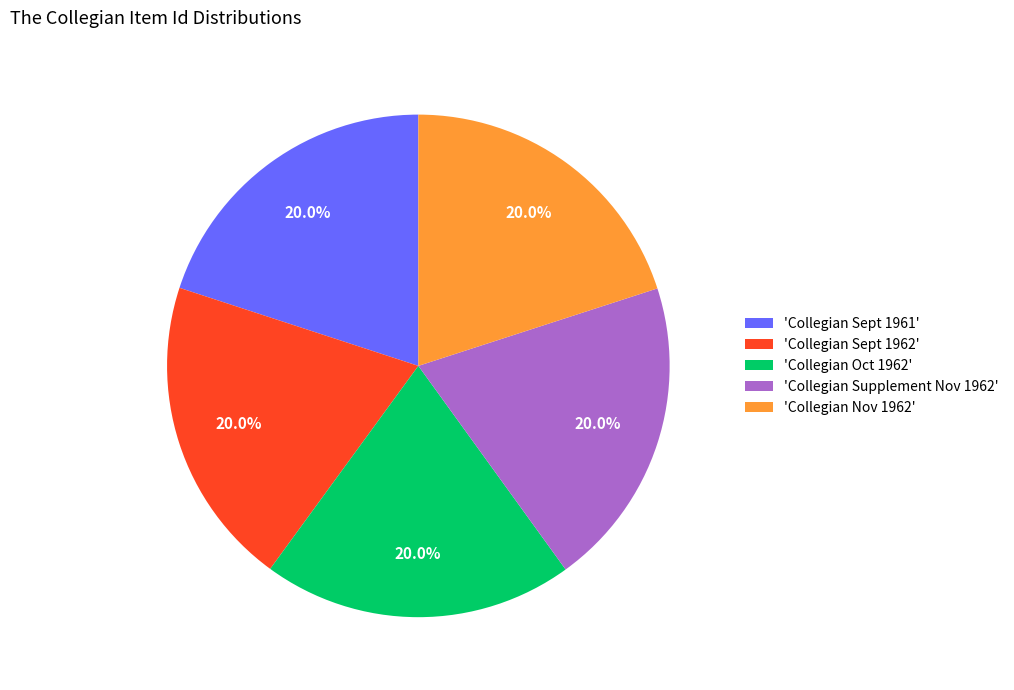

What is the ratio of the value at 'Collegian Sept 1961' to the value at 'Collegian Sept 1962'?

1.0